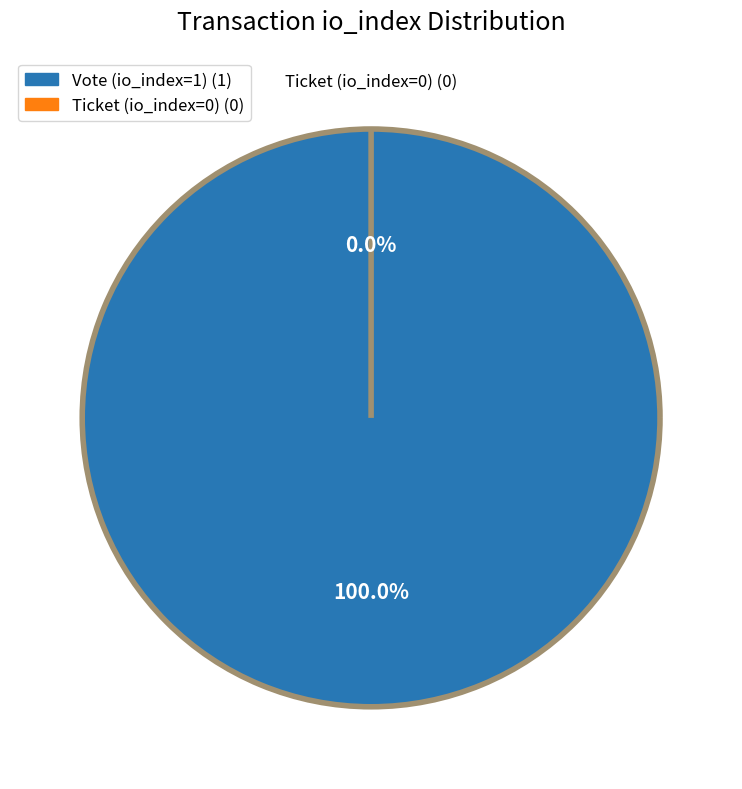

Count the number of slices in the pie.

2